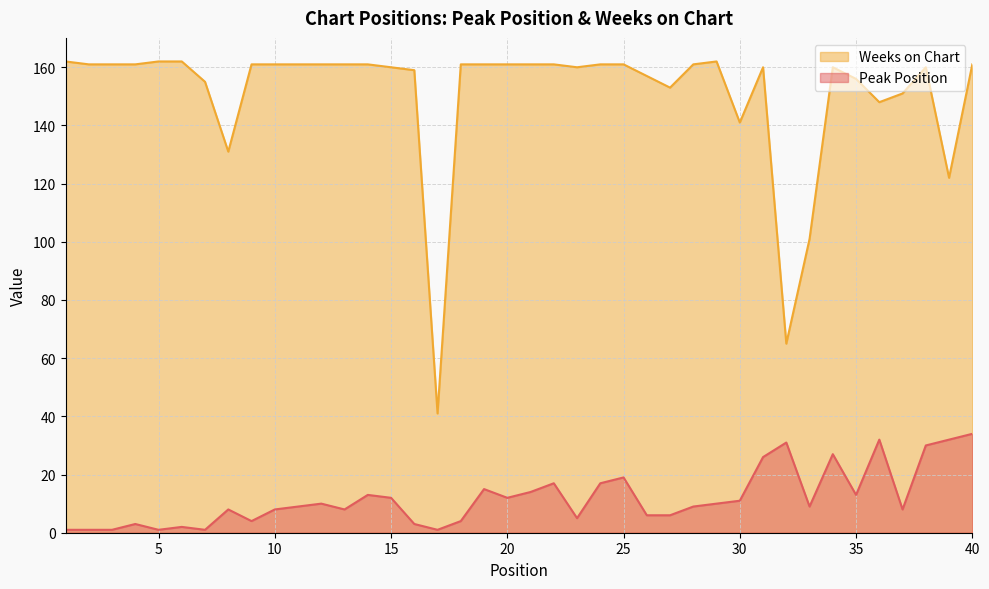

True or false: Weeks on Chart has a value of 161 at 12.

True